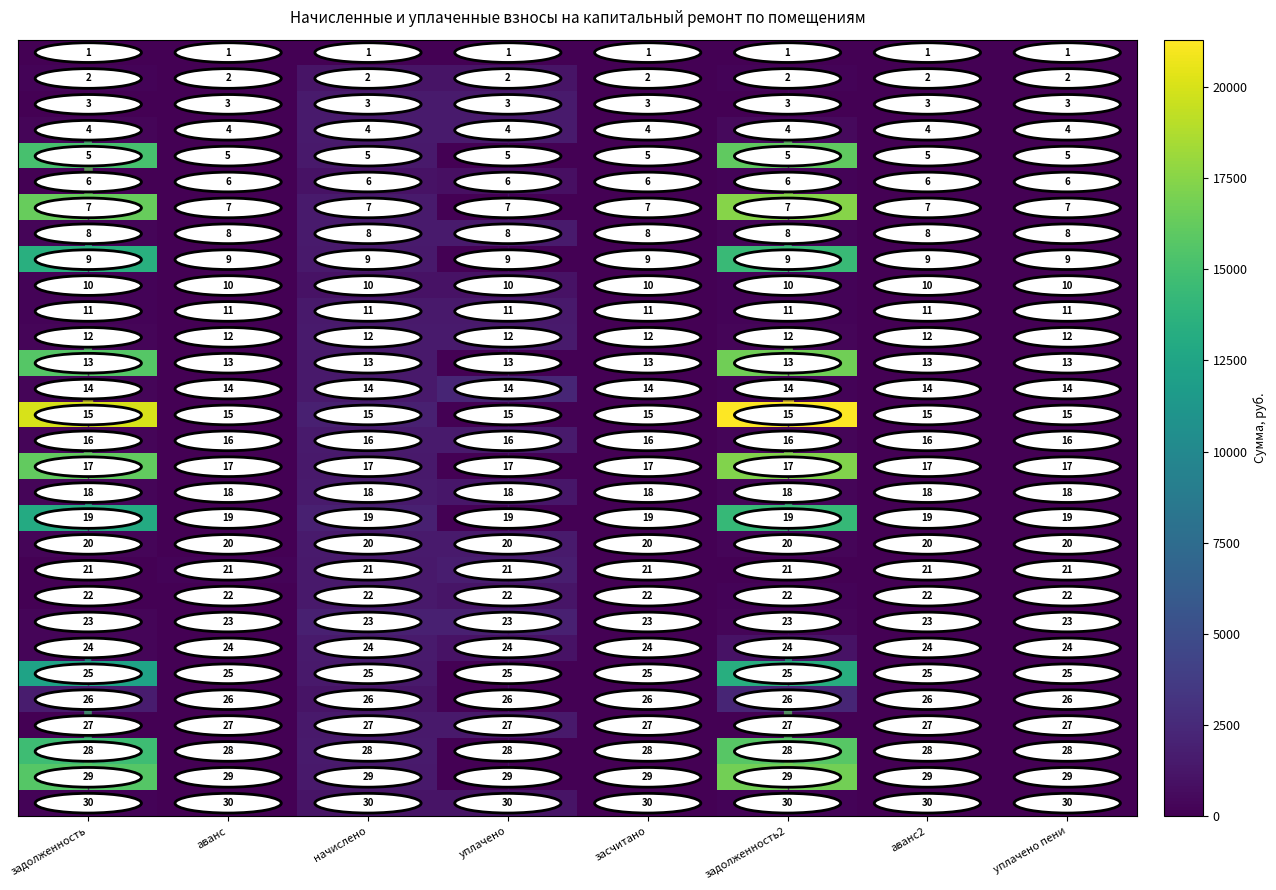

What is the maximum value shown in the chart?

30